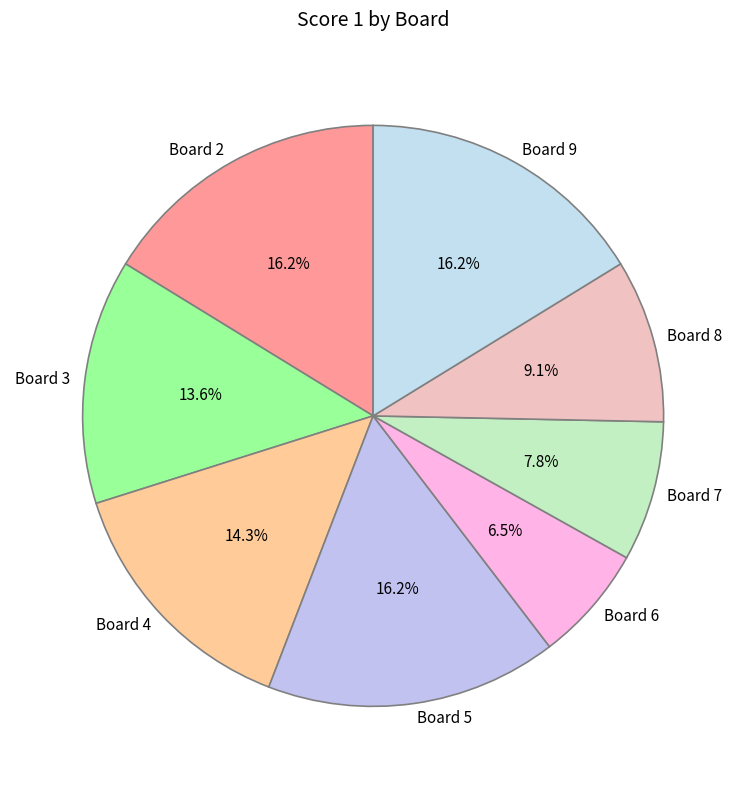

Which has a higher value, Board 3 or Board 5?

Board 5